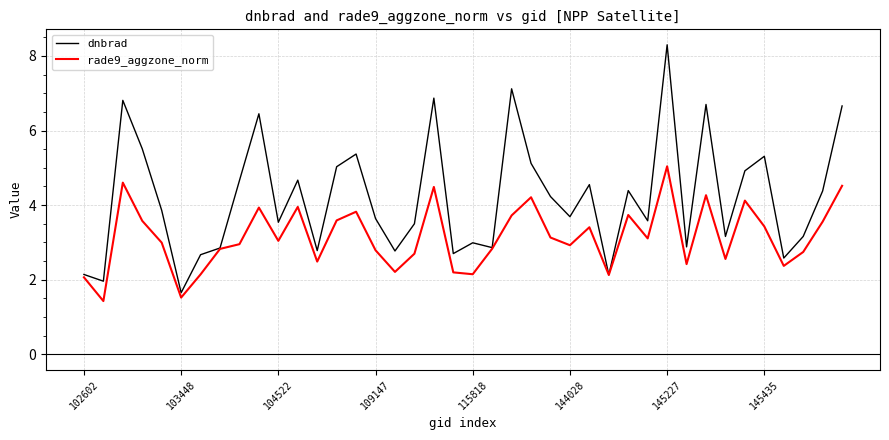

Rank the series by their average value, from lowest to highest.

rade9_aggzone_norm, dnbrad